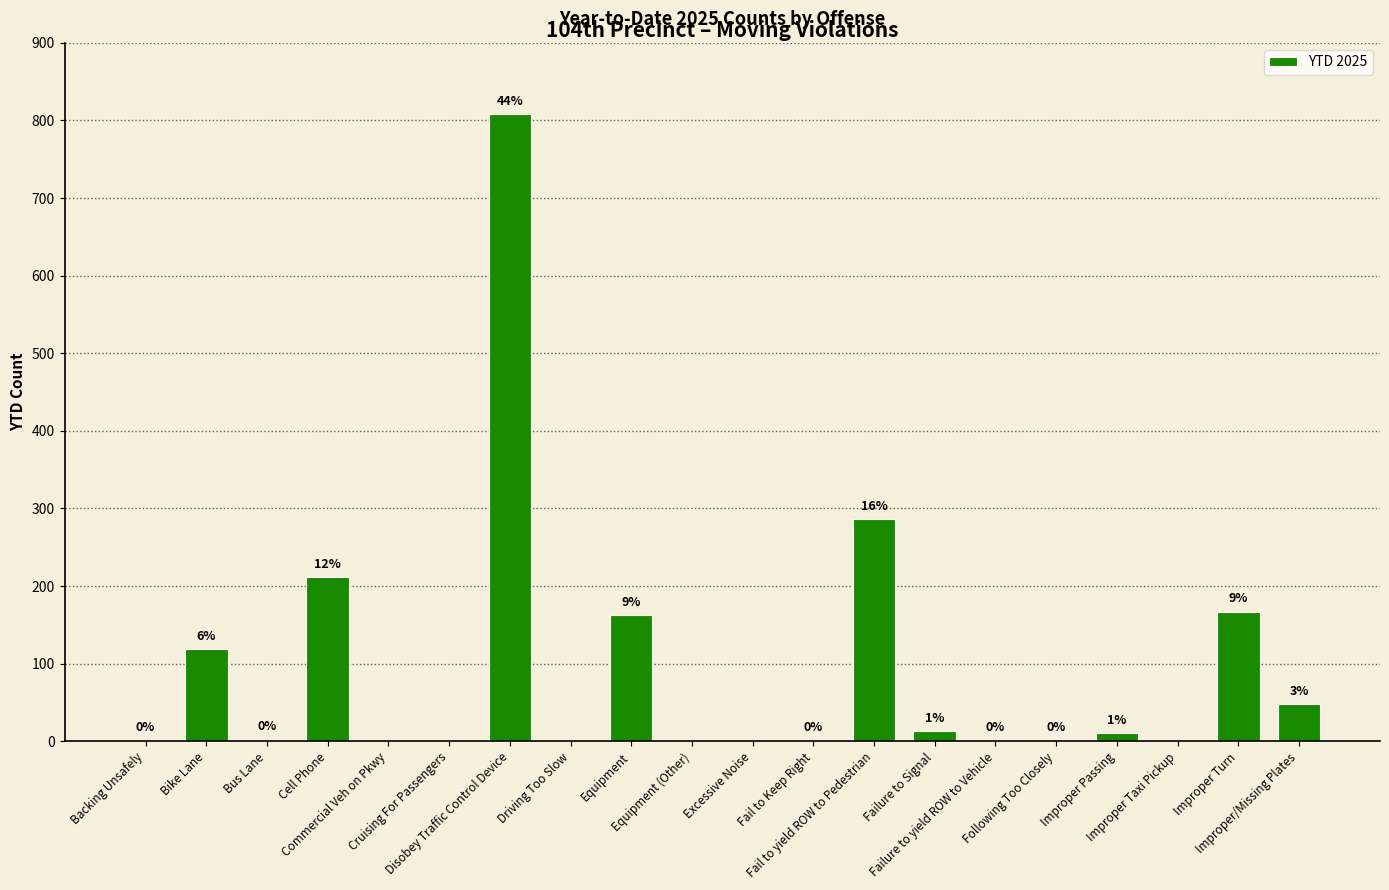

What is the sum of all values?

1832